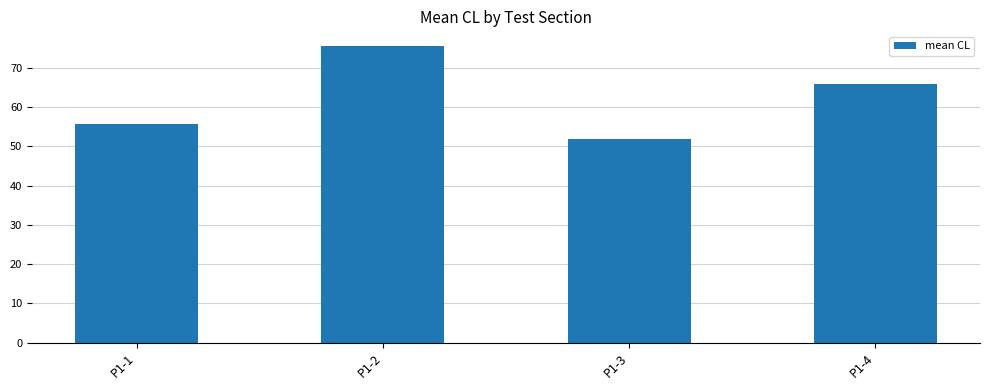

List the labels in order of value, smallest first.

P1-3, P1-1, P1-4, P1-2